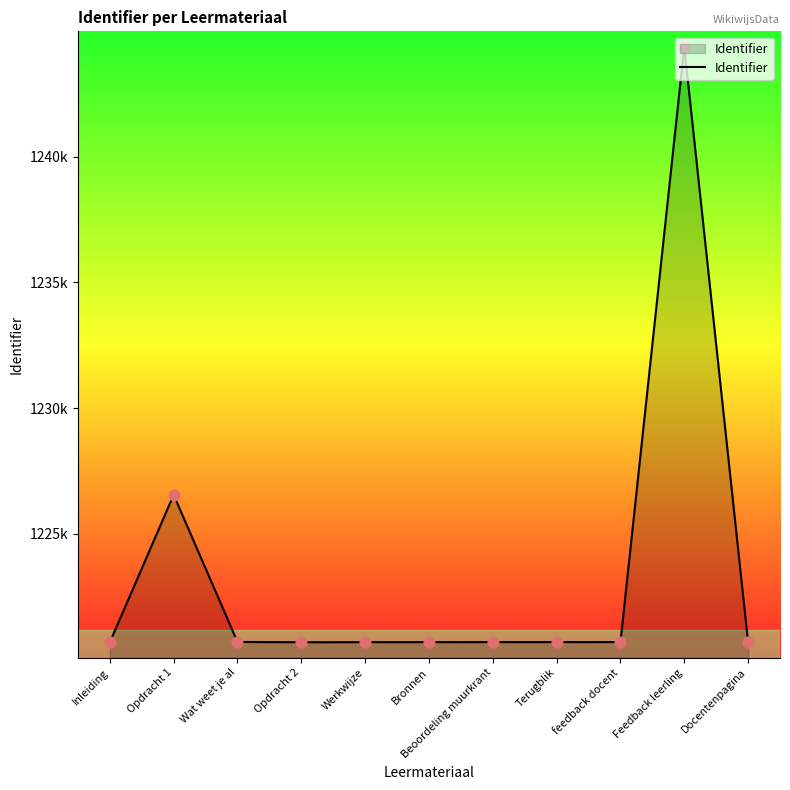

What is the change in value from Terugblik to Docentenpagina?

+1